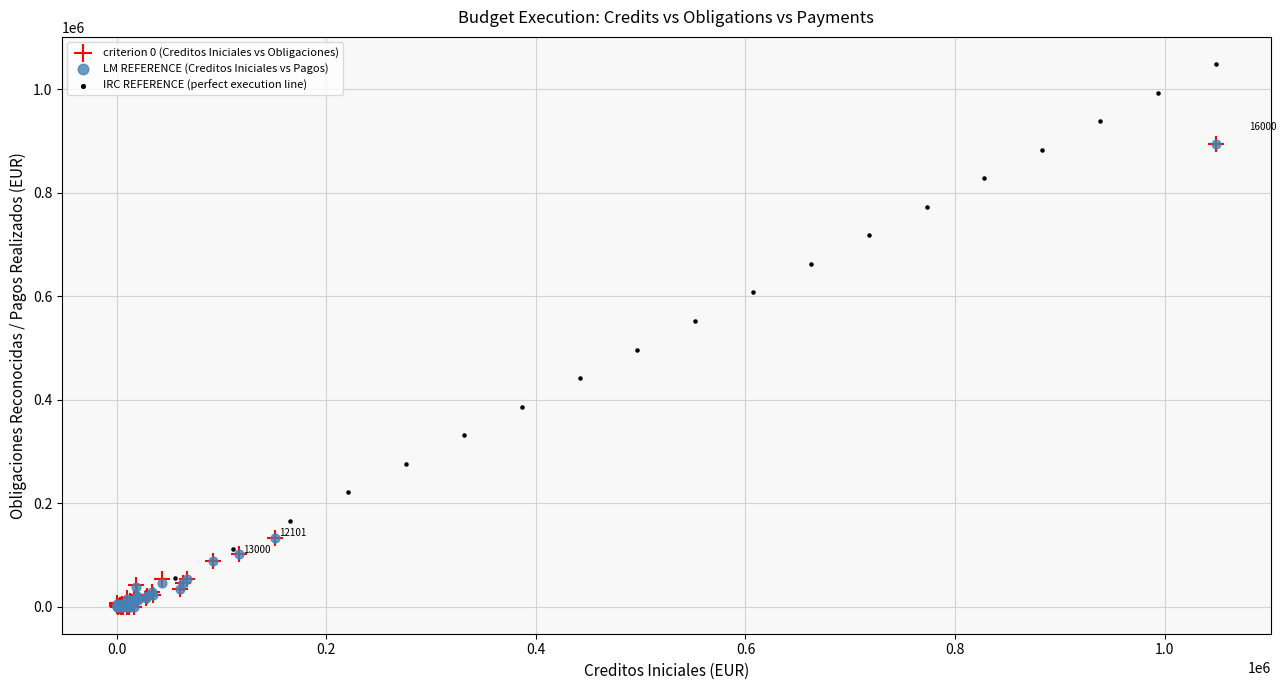

Which series has the largest Y range (max minus min)?

IRC REFERENCE (perfect execution line)